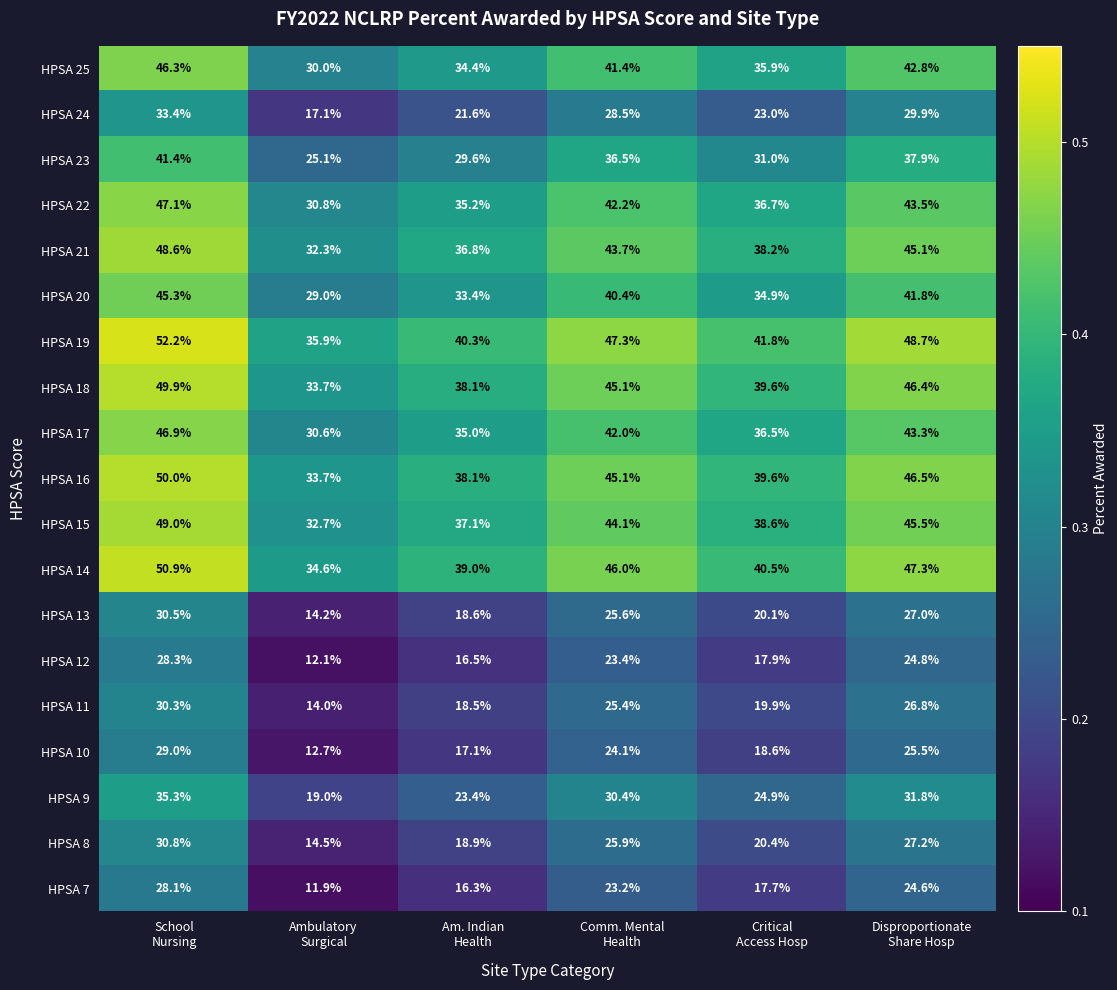

What is the greatest value displayed?

52.2